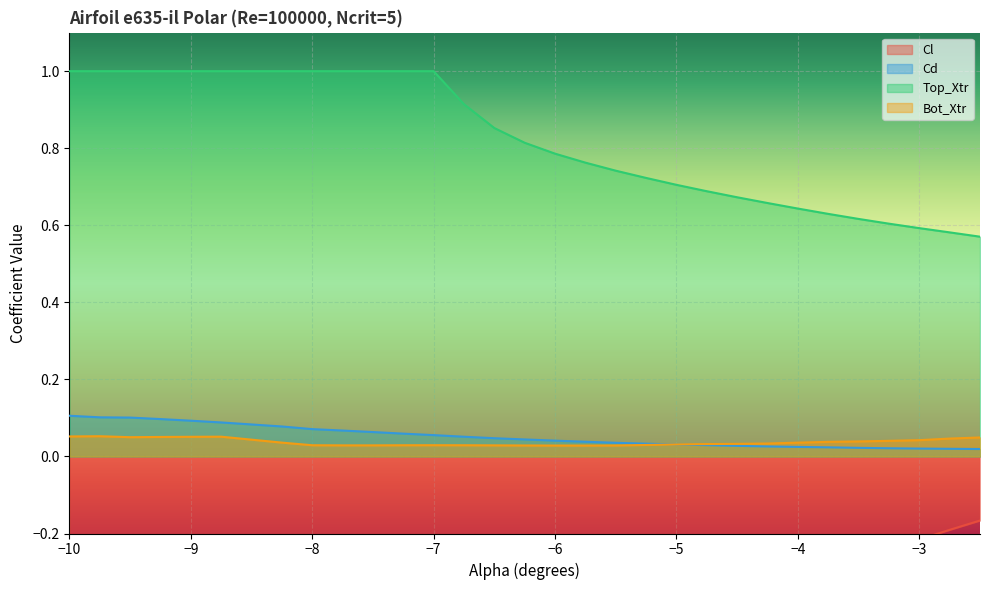

At which category is the sum across all series the highest?

-10.0